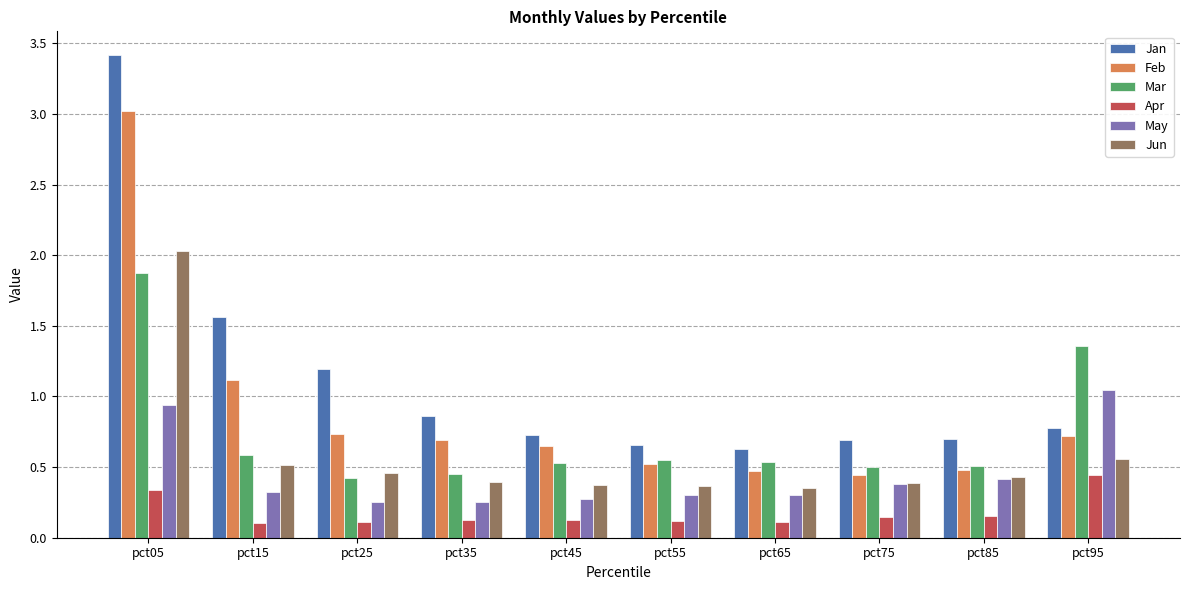

What is the average value of the Jan series?

1.1